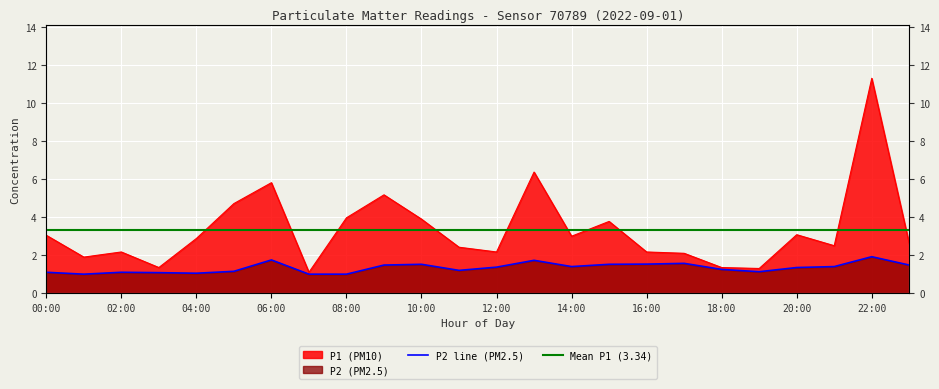

How many interior local valleys does the P1 series have?

7